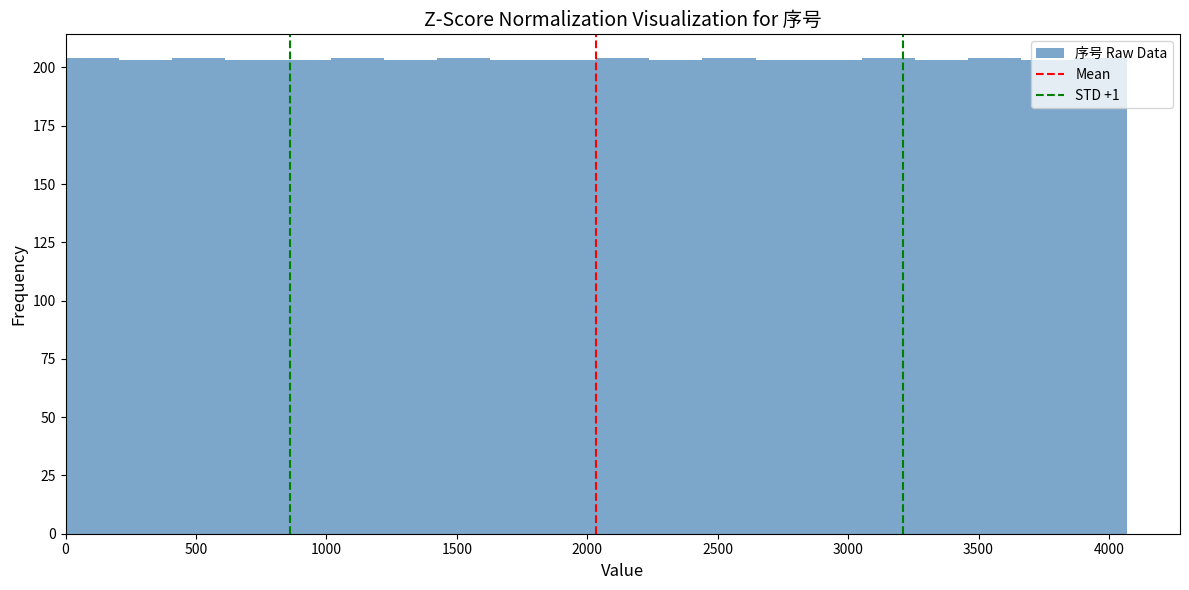

What is the height of the bar covering 1400 to 1650 on the x-axis? Neither the bar edges nor the heights are printed on the chart, so give them approximately, as read against the axes.

205